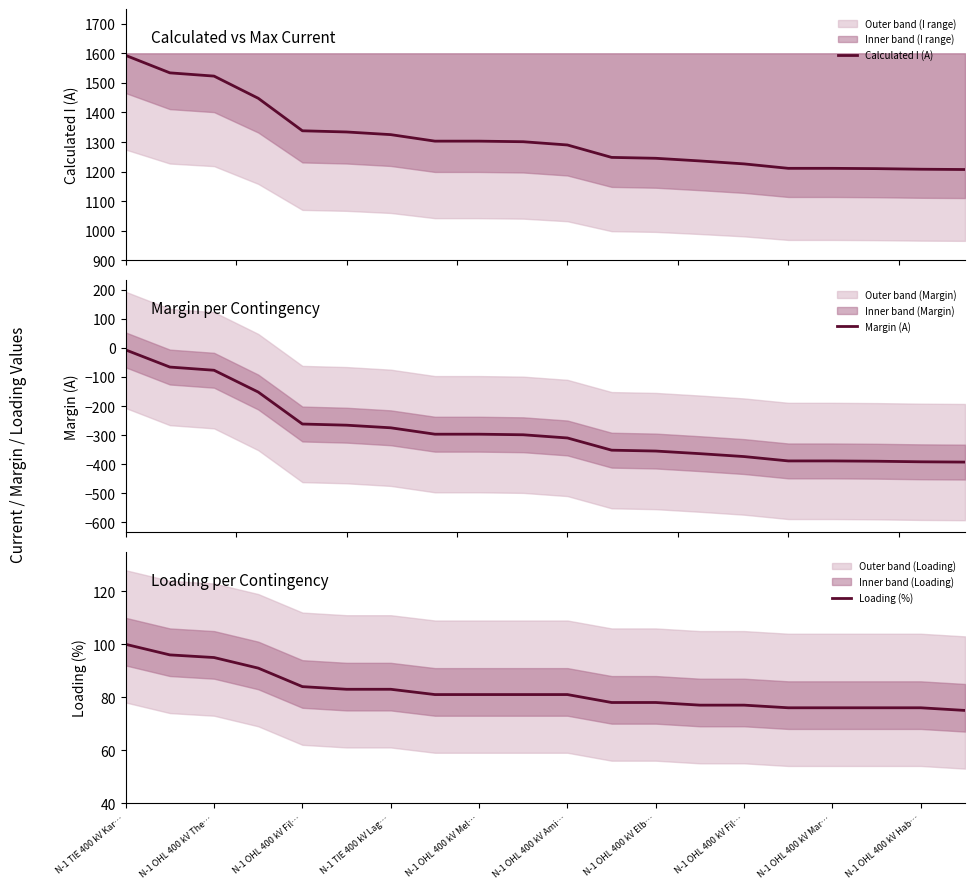

What is the lowest value of the Calculated I (A) series?

1207